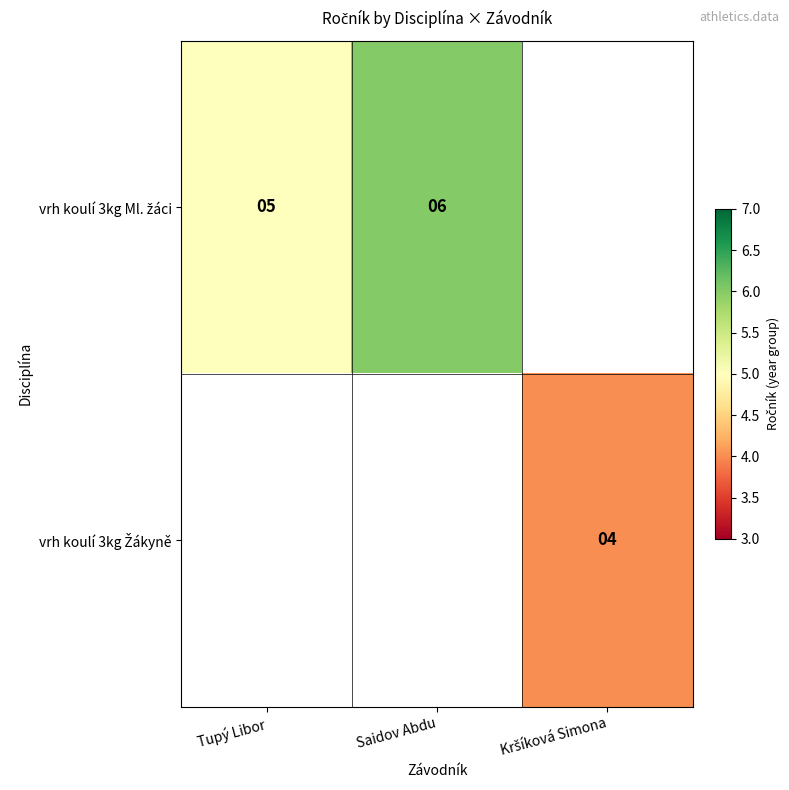

Is it true that vrh koulí 3kg Žákyně equals 4.0 at Kršíková Simona?

True